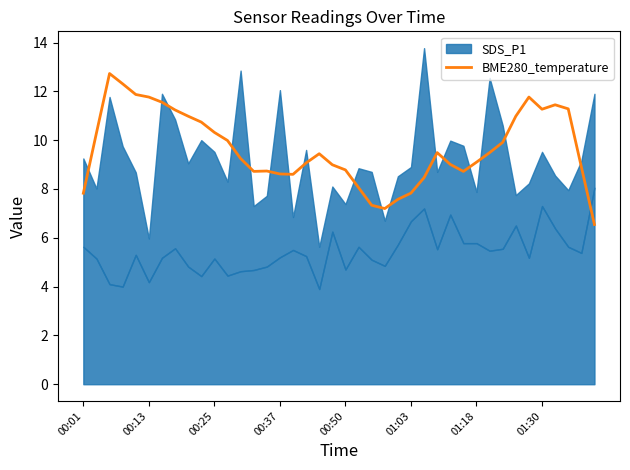

What is the maximum value for BME280_temperature?

12.7